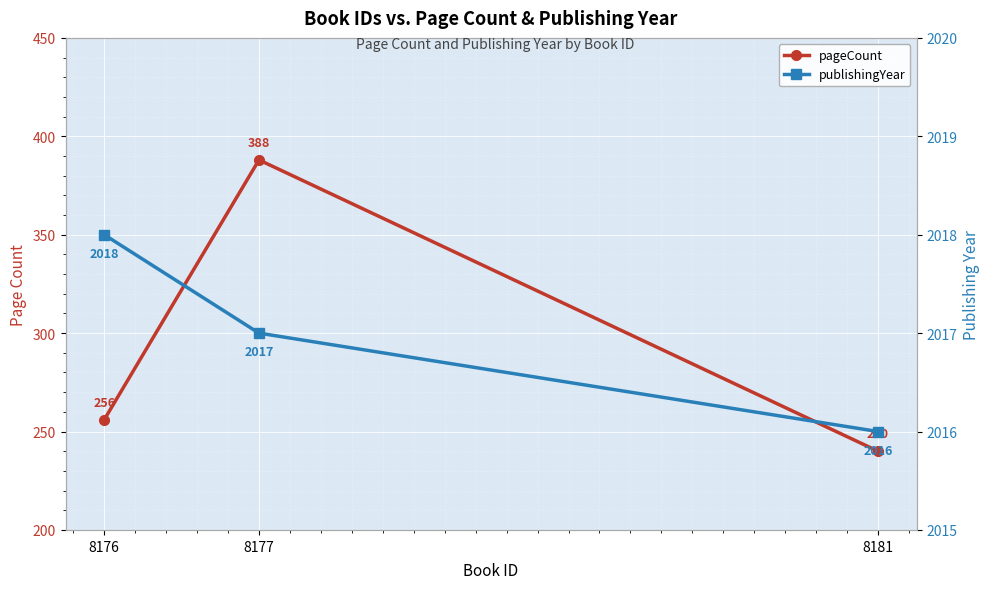

How many lines are shown in the chart?

2